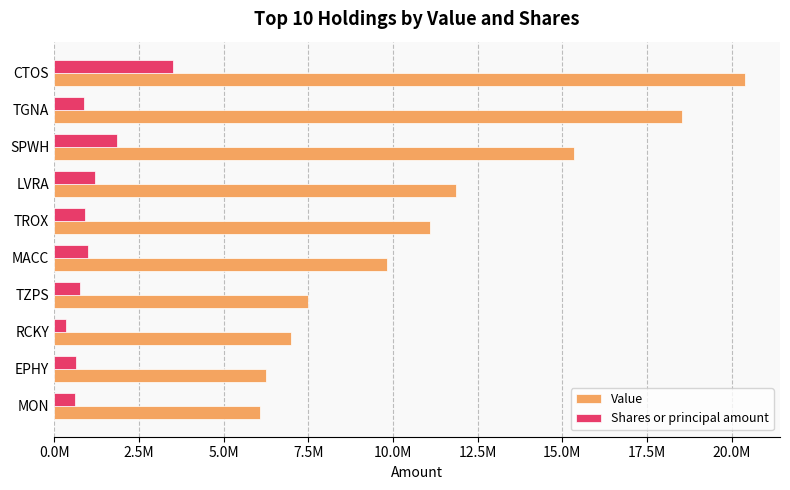

Which series has the largest total across all categories?

Value